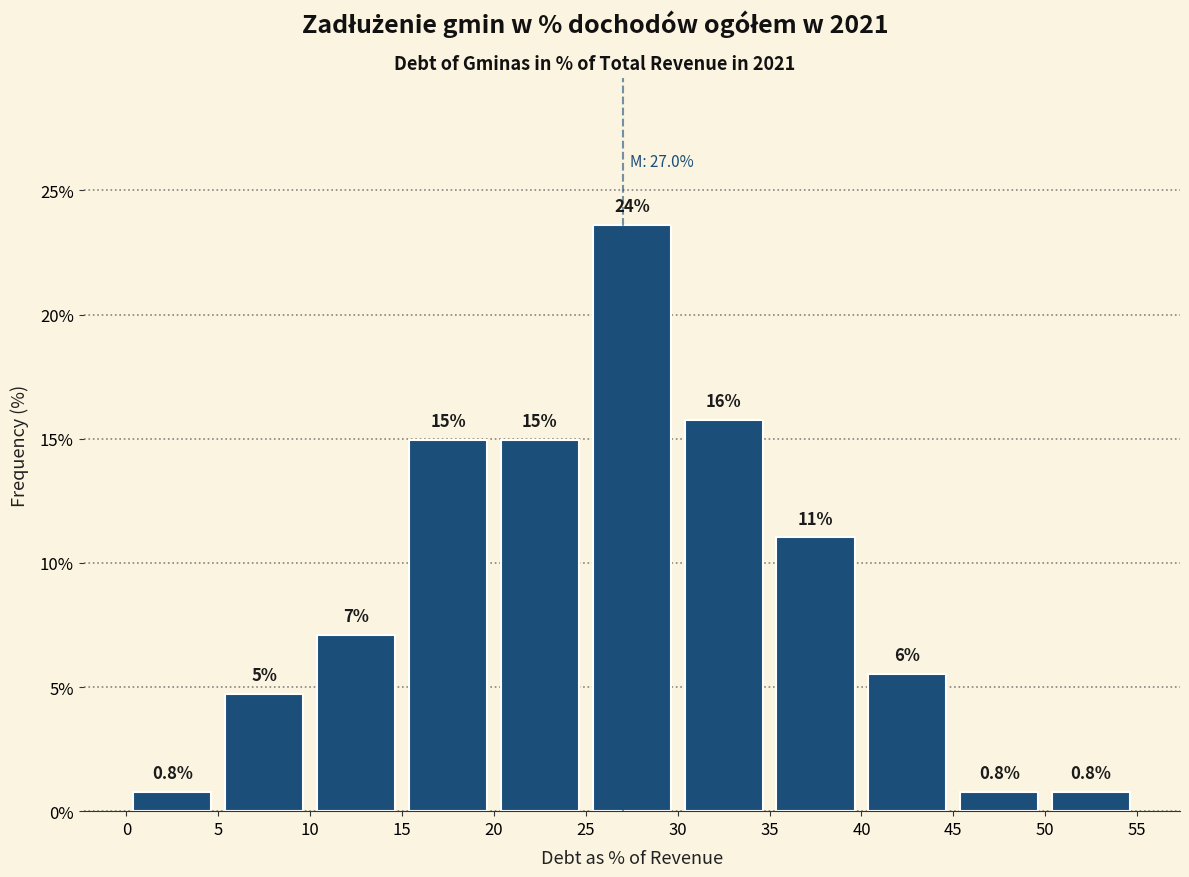

Over which range of the x-axis is the bar tallest?

25 to 30